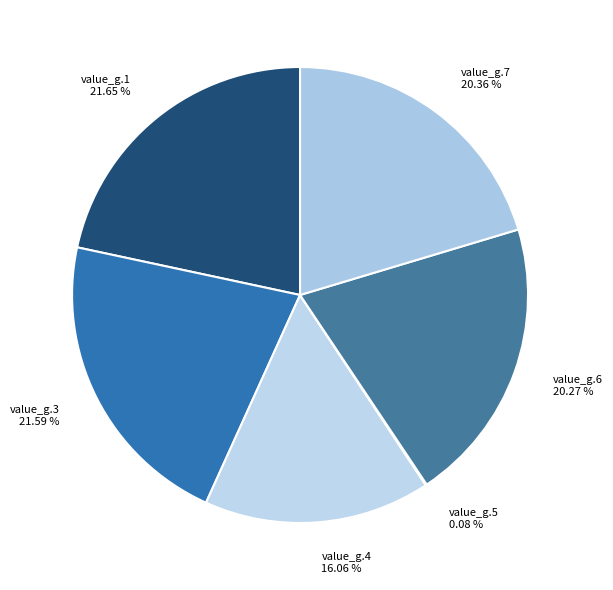

What percentage is the value_g.1 slice, to the nearest percent?

22%